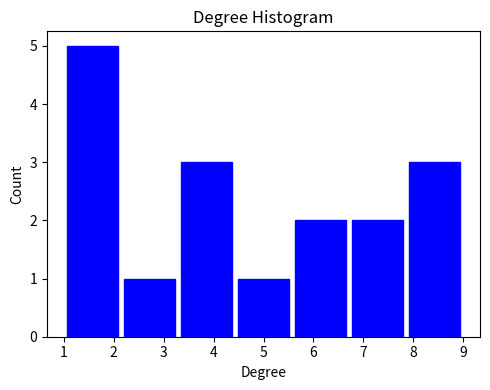

Reading left to right, transcribe this chart: for each bar, give the range it covers on the x-axis and its height. Neither the bar edges nor the heights are printed on the chart, so give them approximately, as read against the axes.

1.0 to 2.1: 5
2.1 to 3.3: 1
3.3 to 4.4: 3
4.4 to 5.6: 1
5.6 to 6.7: 2
6.7 to 7.9: 2
7.9 to 9.0: 3